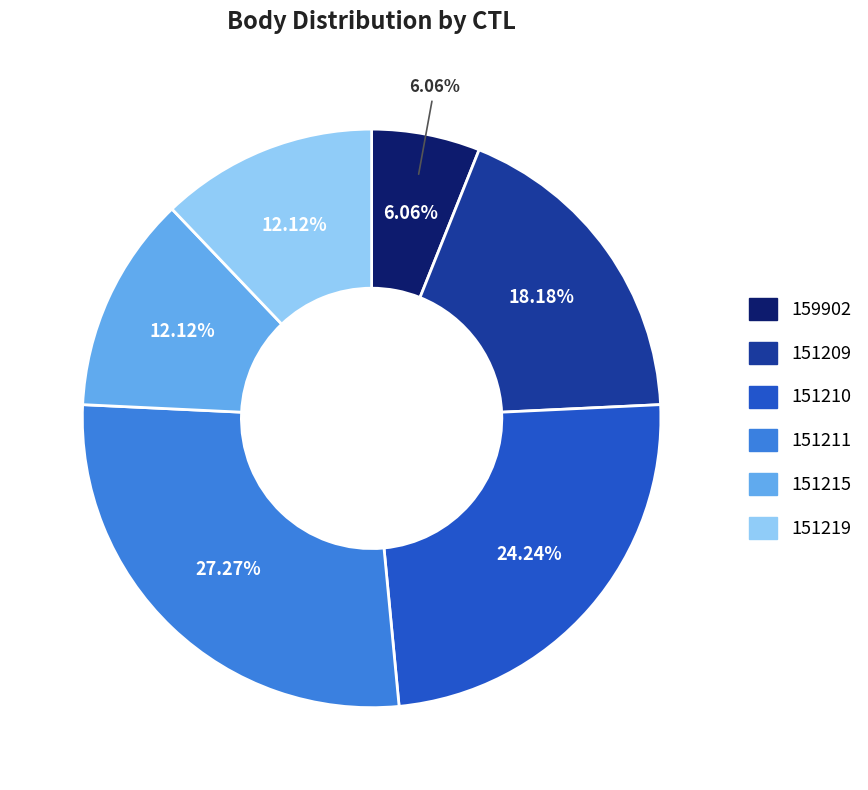

What is the smallest slice in the pie chart?

159902